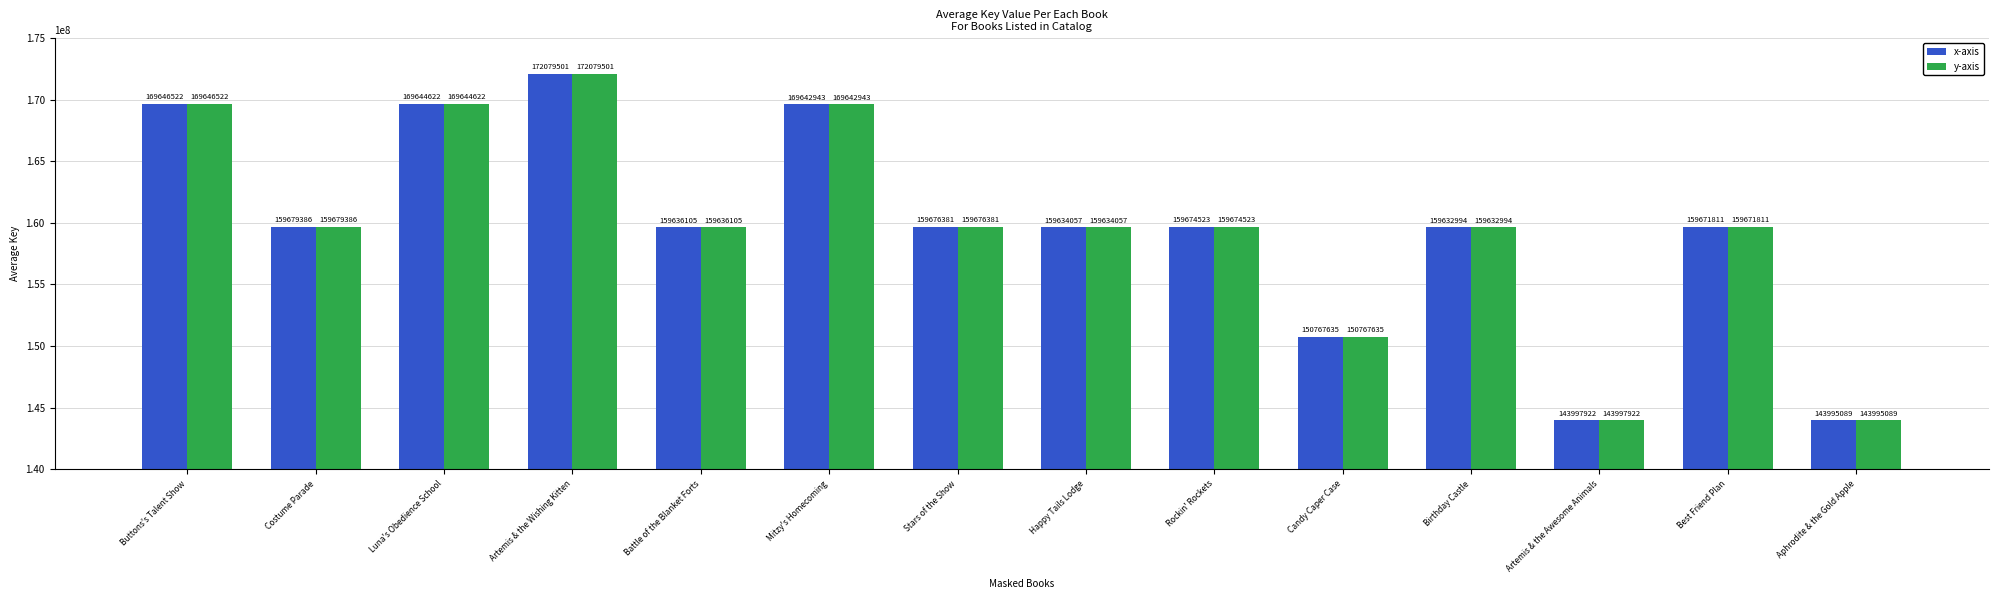

What is the average value of the y-axis series?

159812821